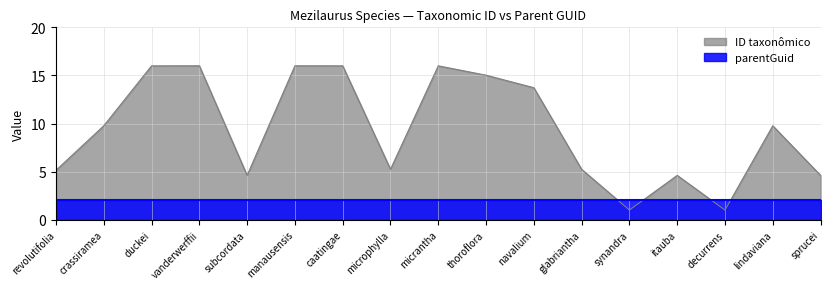

What is the spread (max minus min) of values at duckei?

14.0